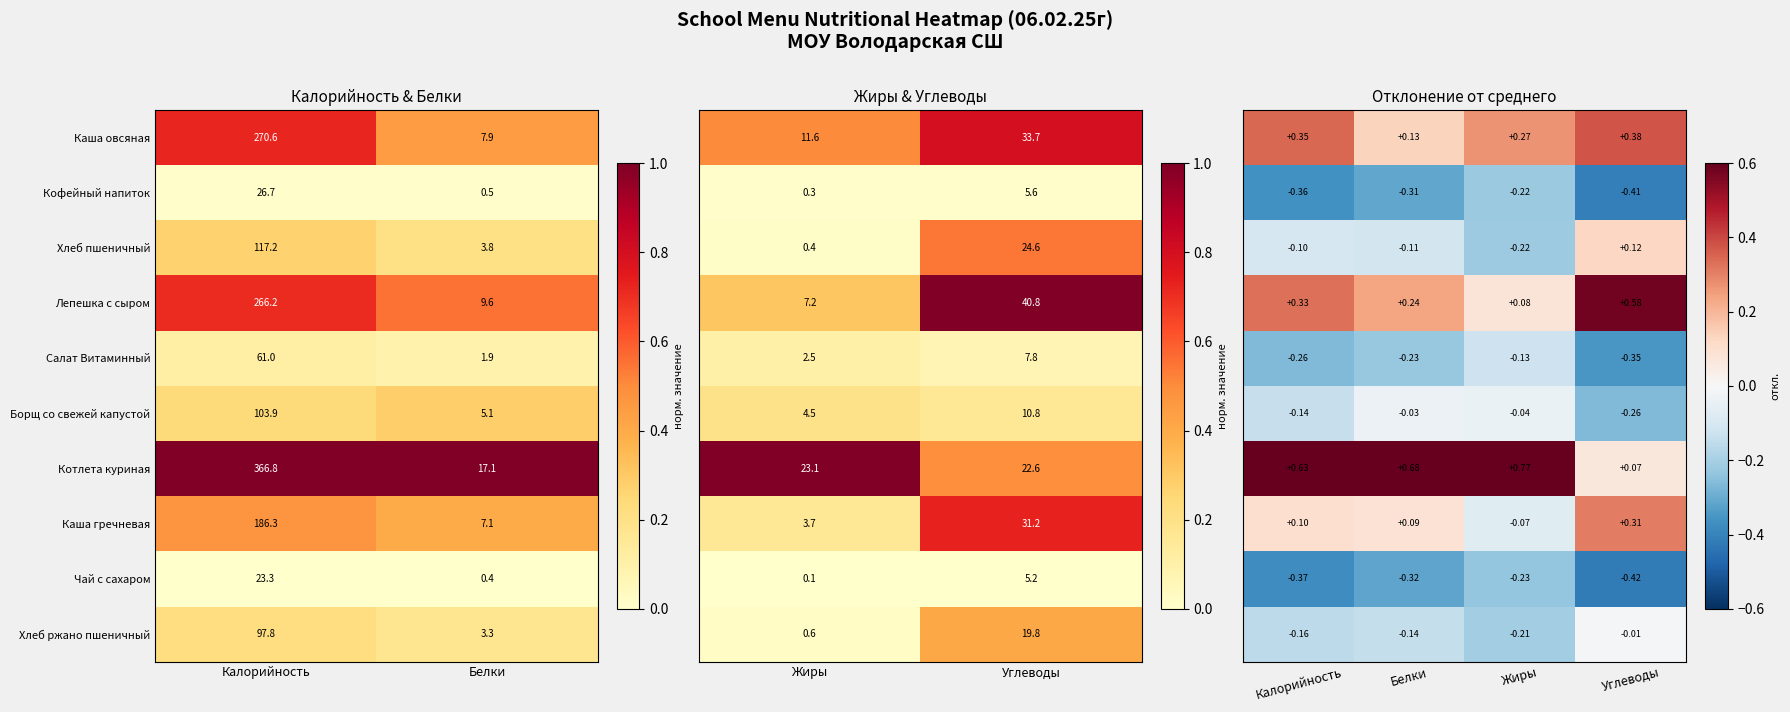

At how many categories does at least one series exceed 0?

4